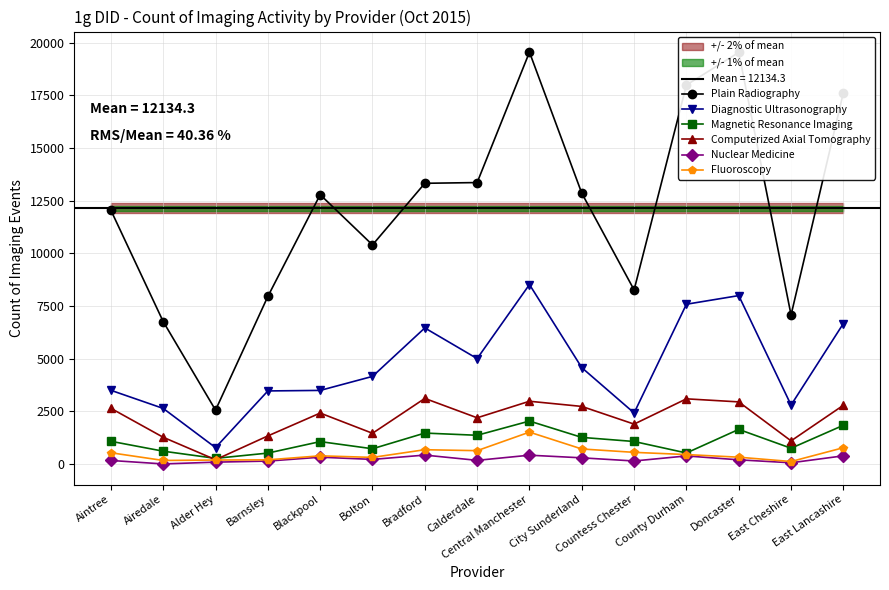

What is the lowest value of the Computerized Axial Tomography series?

200